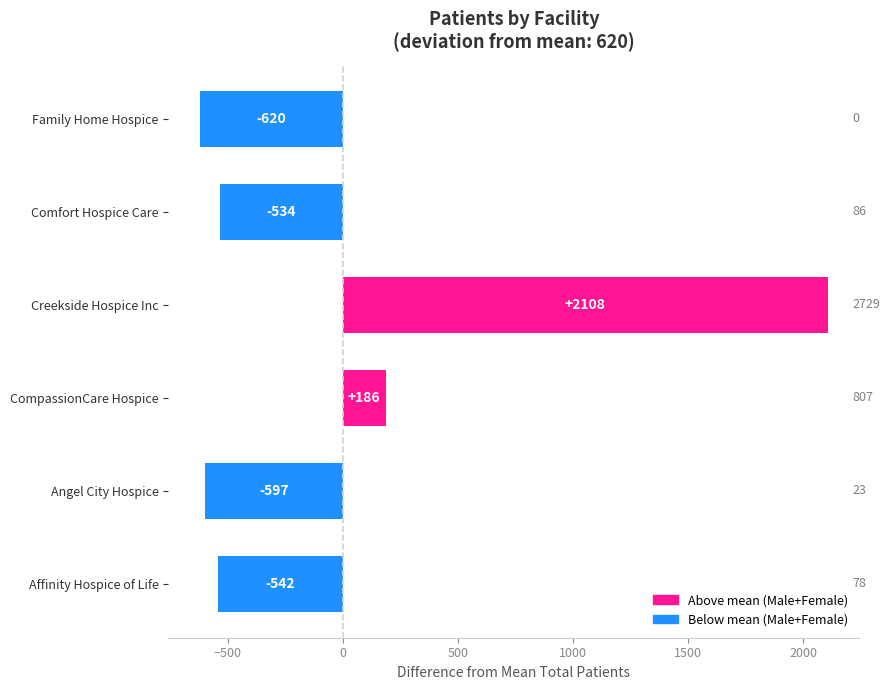

List the labels in order of value, smallest first.

Family Home Hospice, Angel City Hospice, Affinity Hospice of Life, Comfort Hospice Care, CompassionCare Hospice, Creekside Hospice Inc